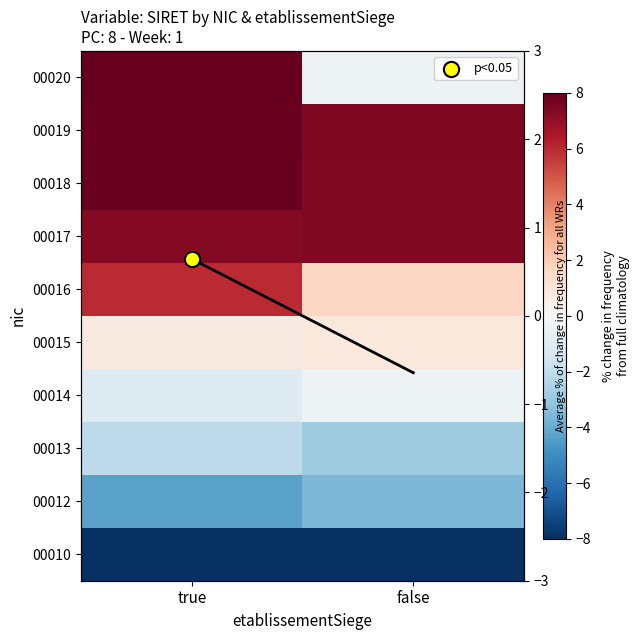

What is the difference between the highest and lowest values at false?

31.4